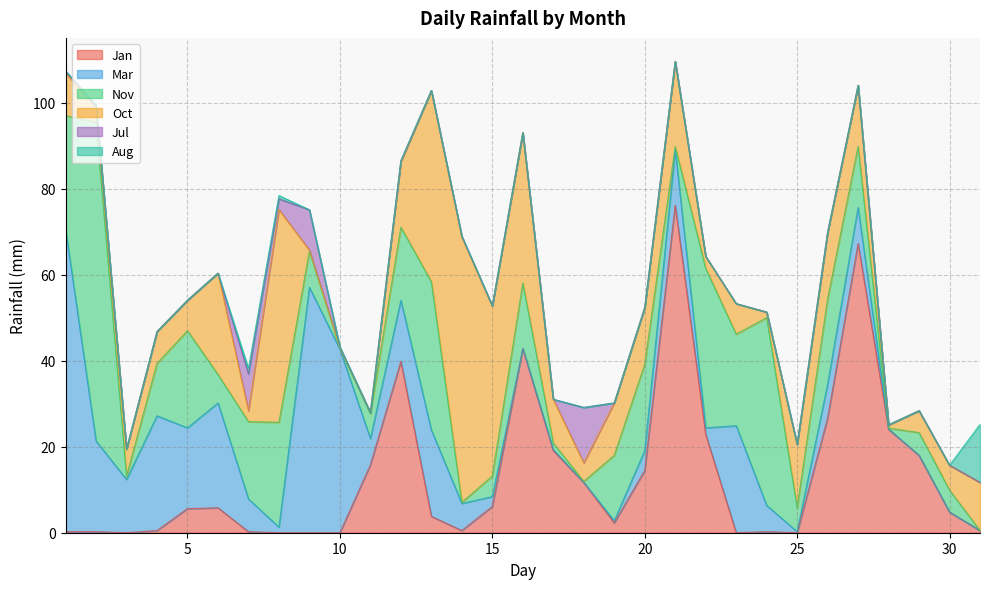

How many intersections are there between Jan and Nov?

9